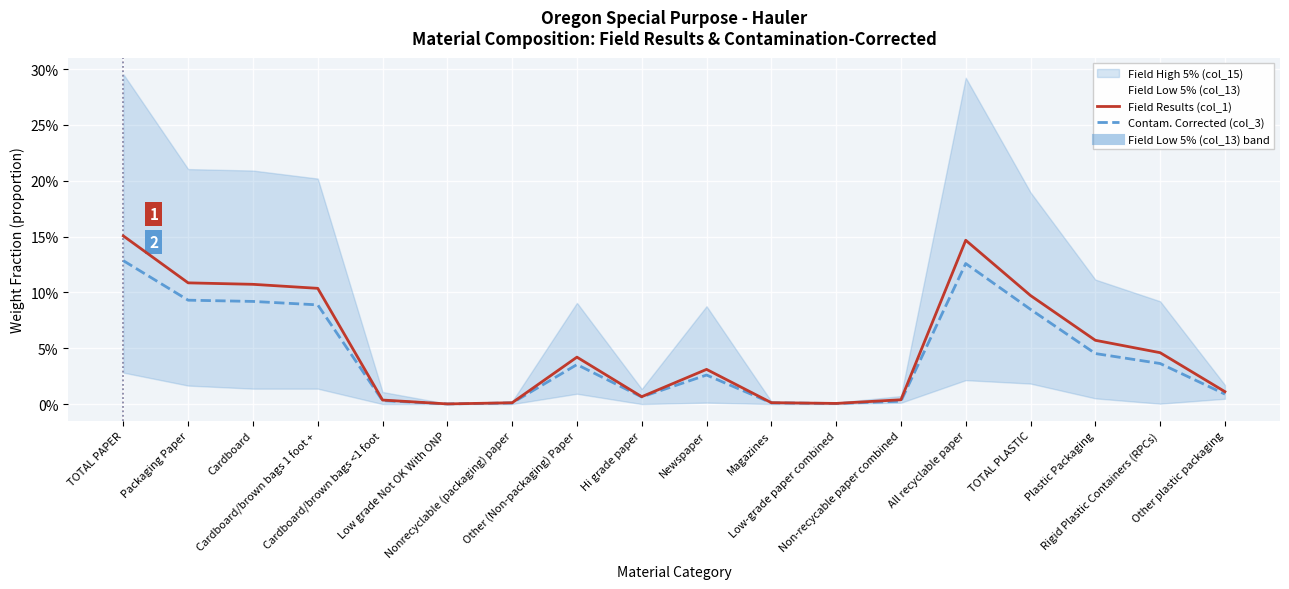

What is the difference between the maximum and minimum values in the Field Results (col_1) series?

0.2